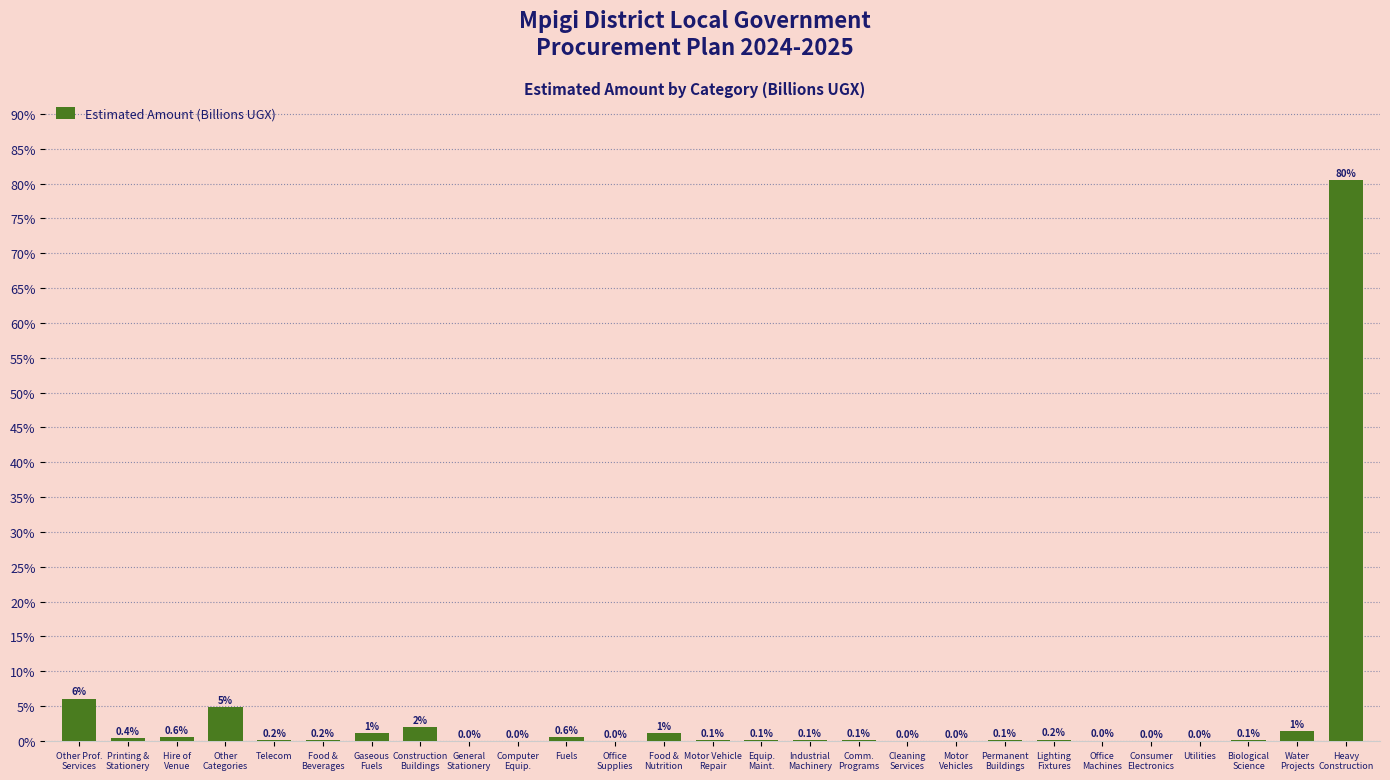

Is it true that the value at Printing &
Stationery is 111.2?

False